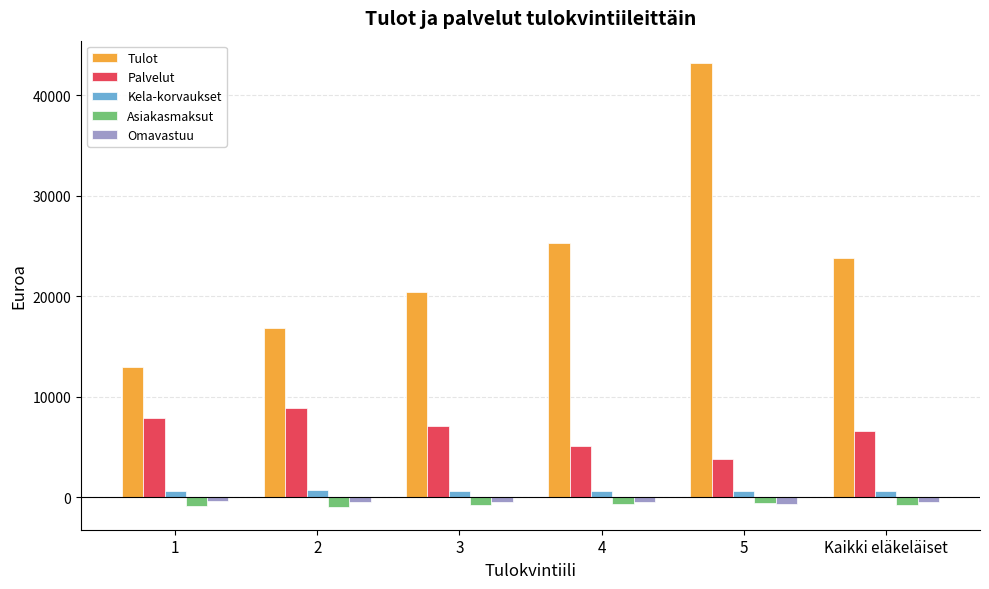

What is the smallest value displayed?

-1031